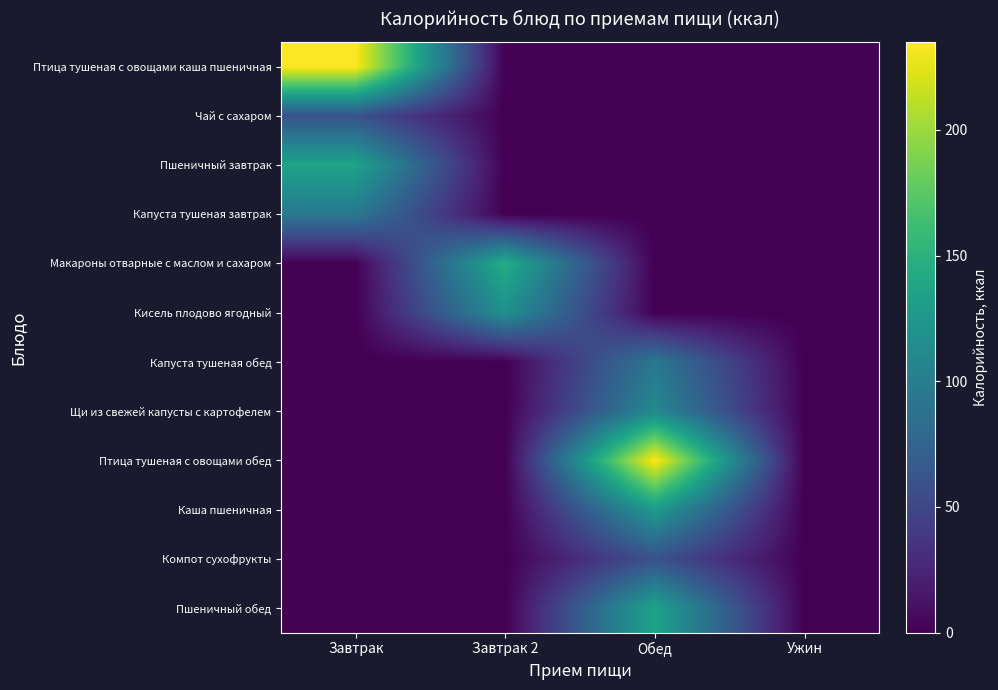

Reading left to right, list all the values displayed in this chart.

Птица тушеная с овощами каша пшеничная: Завтрак=235.0	Завтрак 2=0.0	Обед=0.0	Ужин=0.0
Чай с сахаром: Завтрак=59.4	Завтрак 2=0.0	Обед=0.0	Ужин=0.0
Пшеничный завтрак: Завтрак=136.2	Завтрак 2=0.0	Обед=0.0	Ужин=0.0
Капуста тушеная завтрак: Завтрак=94.5	Завтрак 2=0.0	Обед=0.0	Ужин=0.0
Макароны отварные с маслом и сахаром: Завтрак=0.0	Завтрак 2=146.0	Обед=0.0	Ужин=0.0
Кисель плодово ягодный: Завтрак=0.0	Завтрак 2=118.0	Обед=0.0	Ужин=0.0
Капуста тушеная обед: Завтрак=0.0	Завтрак 2=0.0	Обед=94.5	Ужин=0.0
Щи из свежей капусты с картофелем: Завтрак=0.0	Завтрак 2=0.0	Обед=111.0	Ужин=0.0
Птица тушеная с овощами обед: Завтрак=0.0	Завтрак 2=0.0	Обед=235.0	Ужин=0.0
Каша пшеничная: Завтрак=0.0	Завтрак 2=0.0	Обед=127.7	Ужин=0.0
Компот сухофрукты: Завтрак=0.0	Завтрак 2=0.0	Обед=59.4	Ужин=0.0
Пшеничный обед: Завтрак=0.0	Завтрак 2=0.0	Обед=136.2	Ужин=0.0